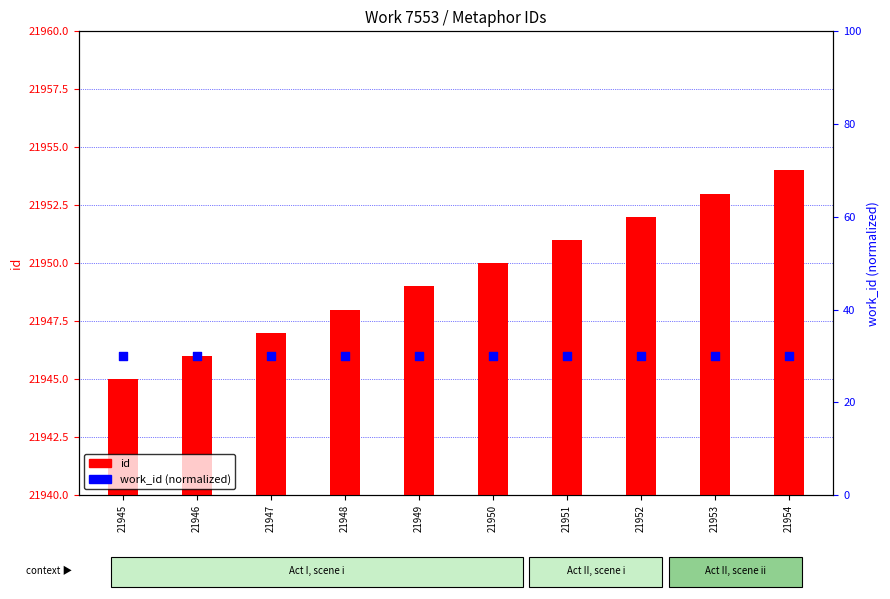

Is the value of work_id at 21950 greater than the value of id at 21945?

No